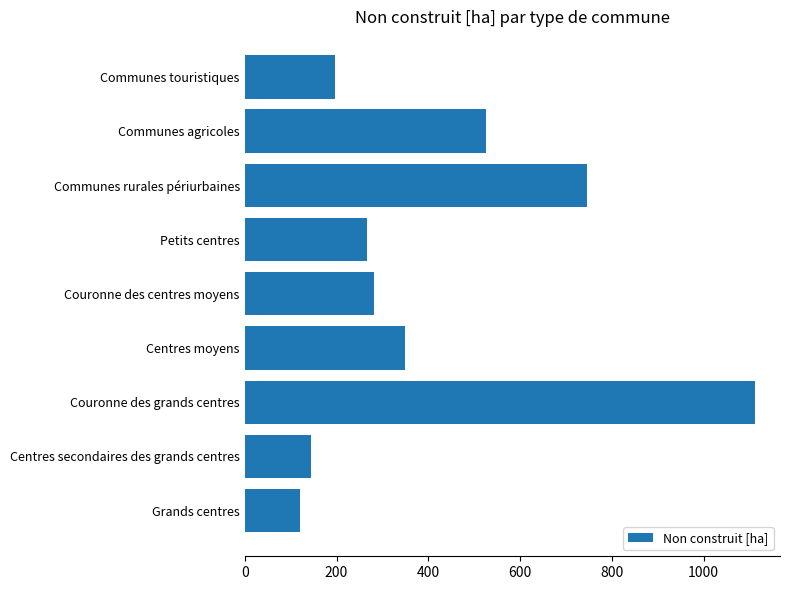

What is the ratio of the value at Communes rurales périurbaines to the value at Centres moyens?

2.1